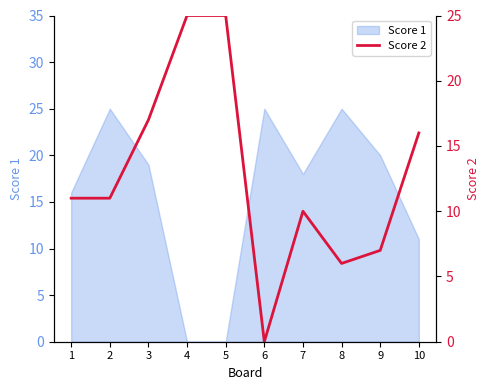

What is the maximum value for Score 1?

25